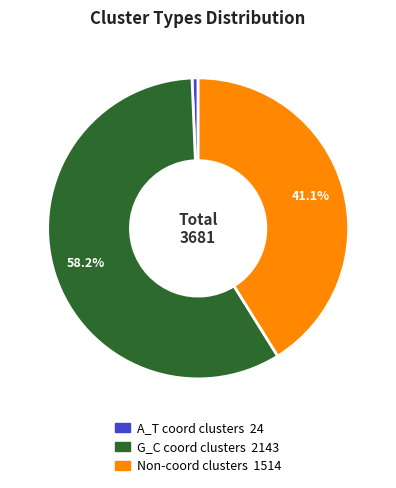

Does any single category account for the majority?

Yes